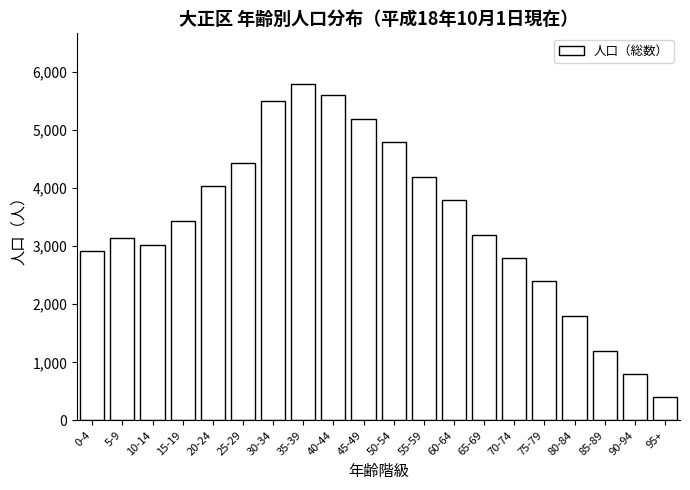

Reading left to right, what are all the values shown in this chart?

0-4=2910	5-9=3150	10-14=3016	15-19=3435	20-24=4047	25-29=4434	30-34=5500	35-39=5800	40-44=5600	45-49=5200	50-54=4800	55-59=4200	60-64=3800	65-69=3200	70-74=2800	75-79=2400	80-84=1800	85-89=1200	90-94=800	95+=400